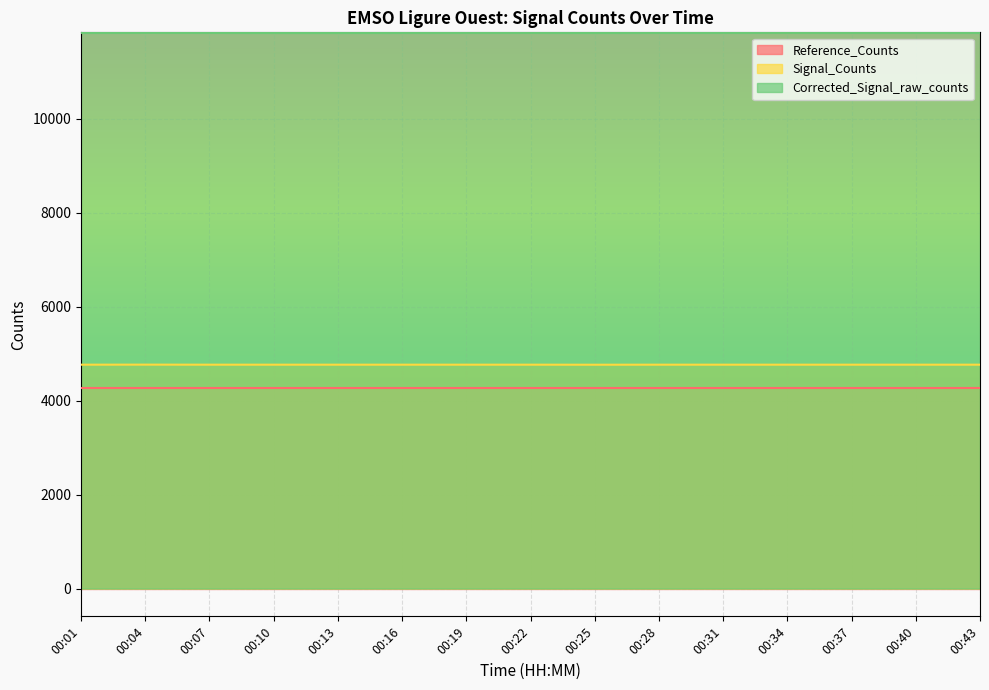

True or false: Corrected_Signal_raw_counts has more than 2 interior local peaks.

False